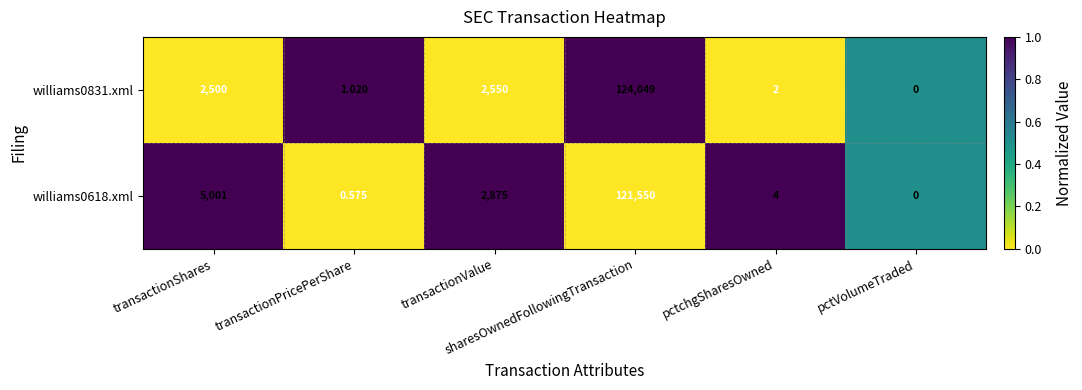

How many categories are shown in the chart?

6